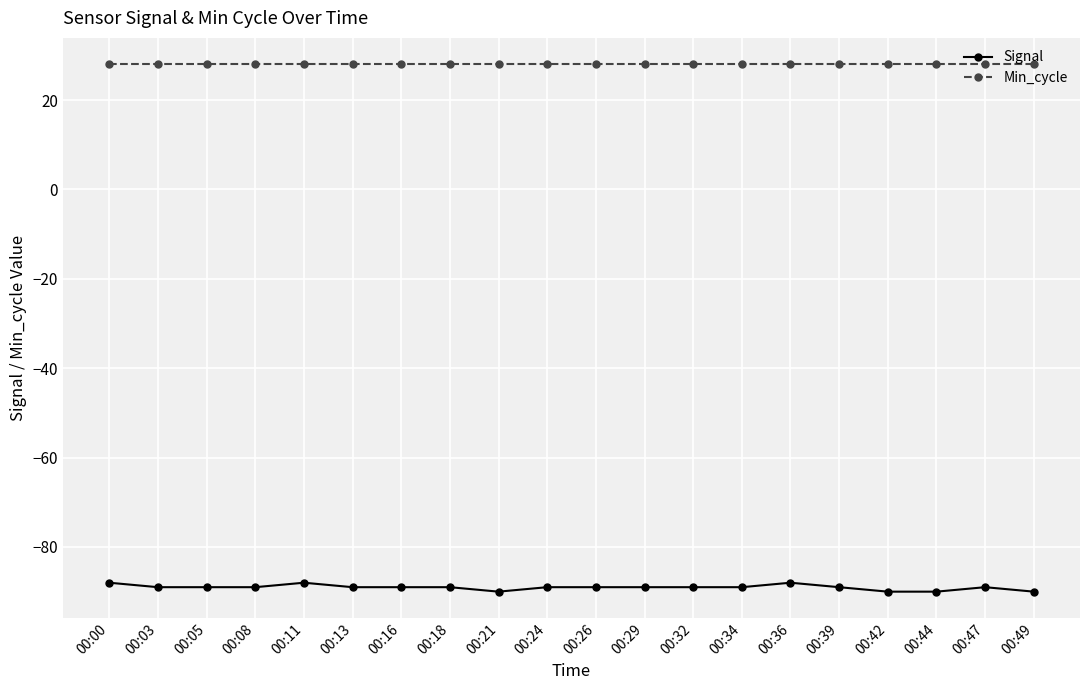

List the series in order of their peak value, highest first.

Min_cycle, Signal